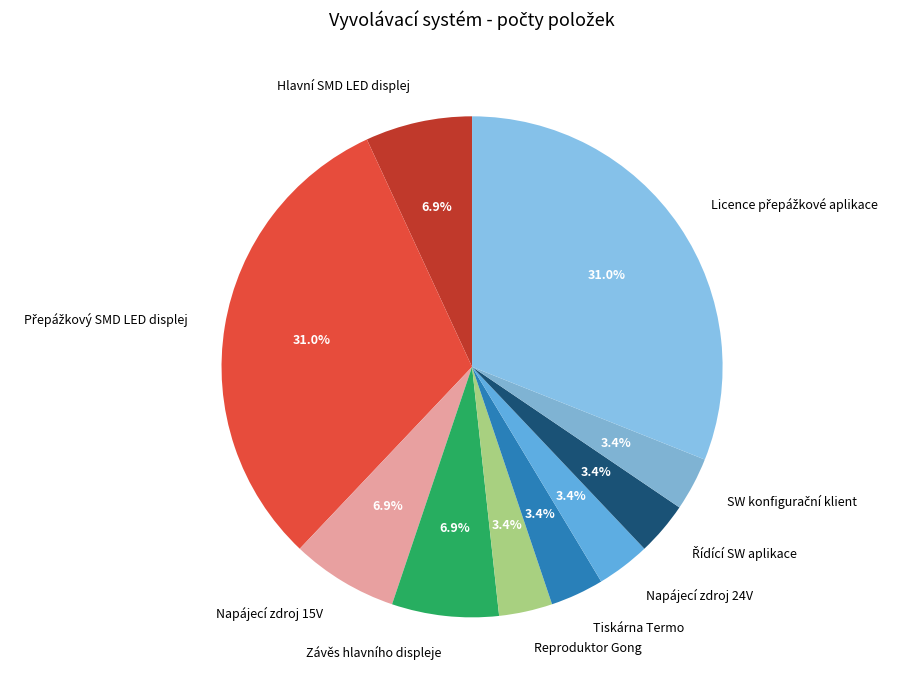

Is there a majority slice in this chart?

No